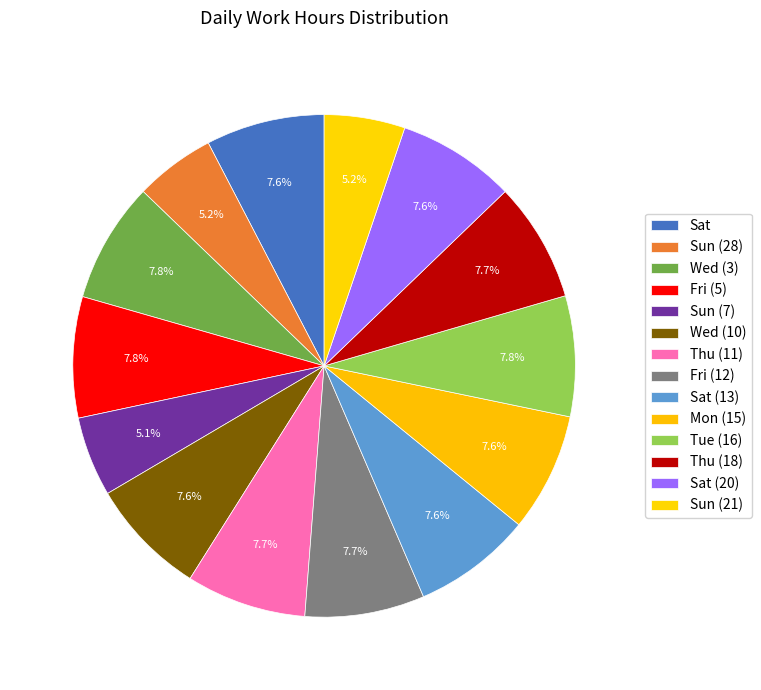

How many segments does this pie chart have?

14